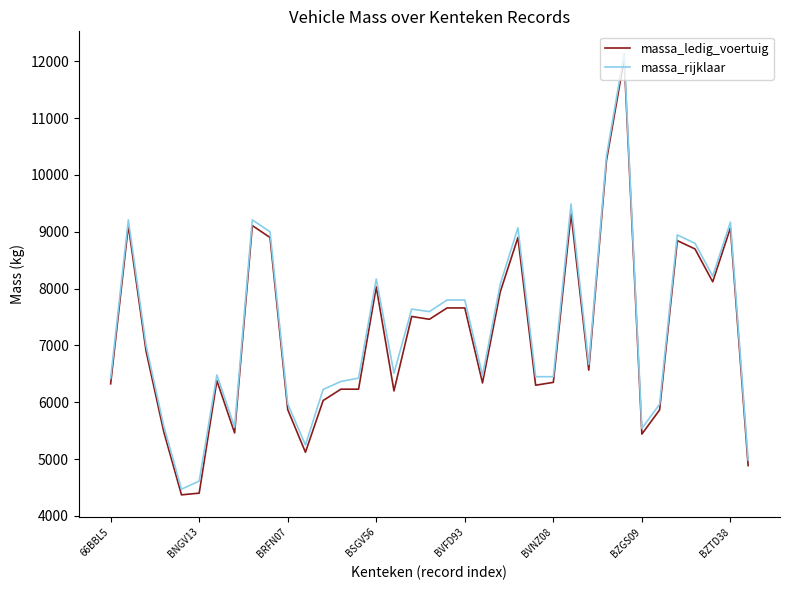

What is the minimum value shown in the chart?

4370